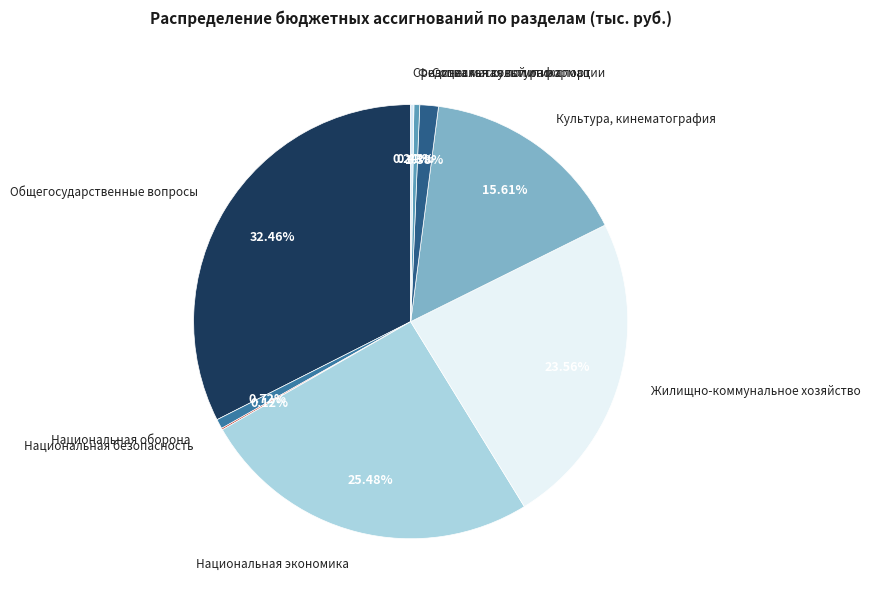

Which has a higher value, Национальная экономика or Общегосударственные вопросы?

Общегосударственные вопросы